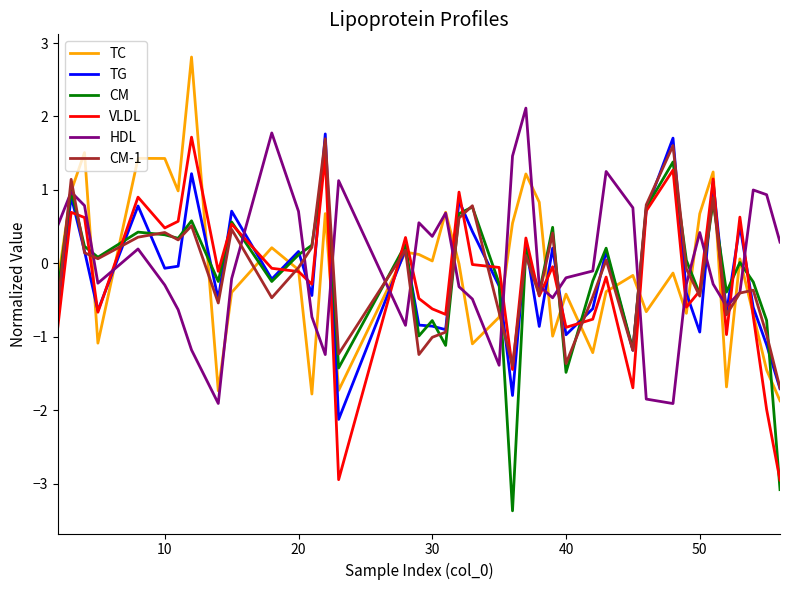

What is the highest value of the CM series?

1.4